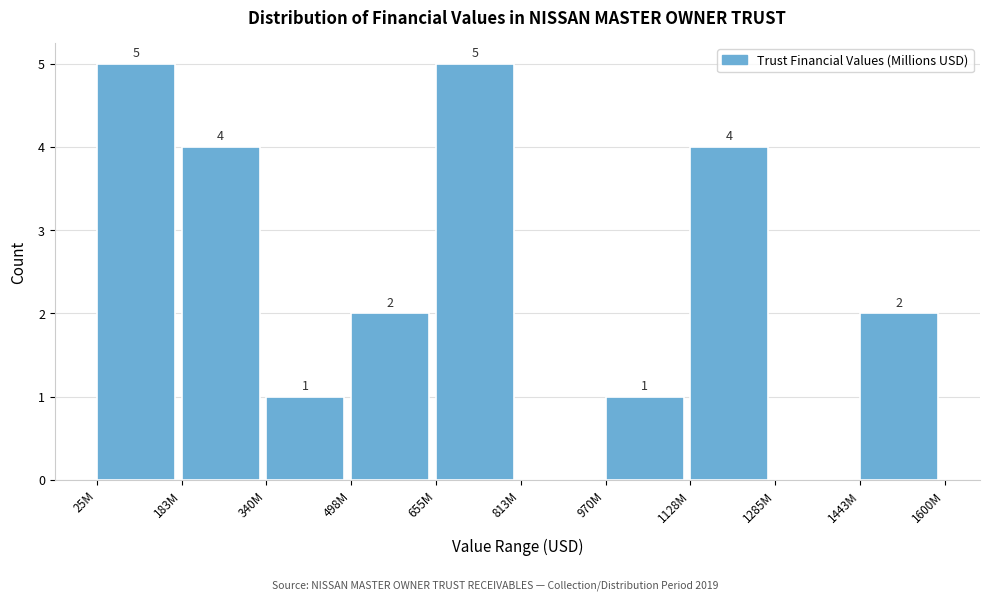

Reading left to right, list all the values displayed in this chart.

25M=5	183M=4	340M=1	498M=2	655M=5	813M=0	970M=1	1128M=4	1285M=0	1443M=2